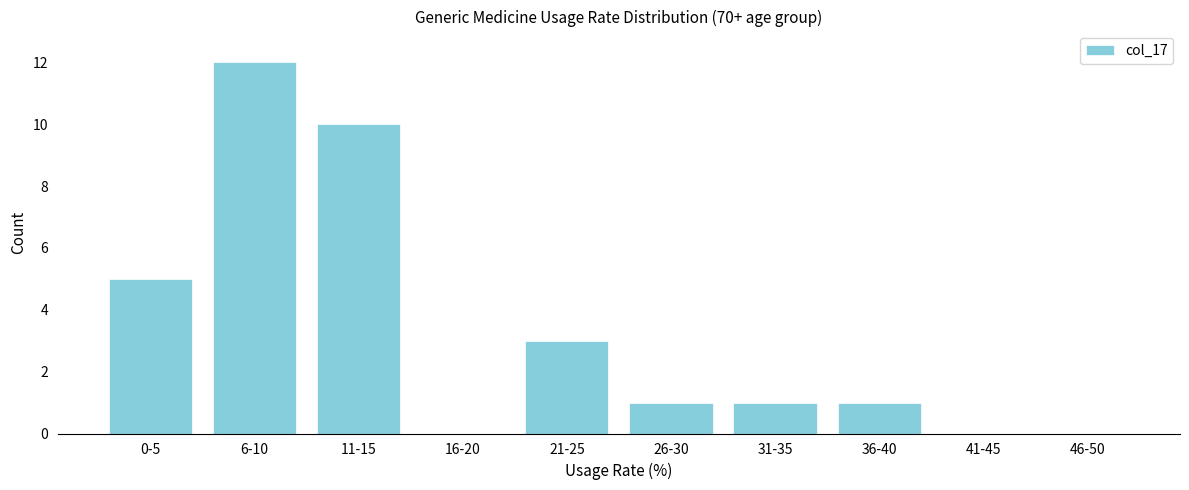

Reading left to right, transcribe all the data shown in this chart.

0-5=5	6-10=12	11-15=10	16-20=0	21-25=3	26-30=1	31-35=1	36-40=1	41-45=0	46-50=0